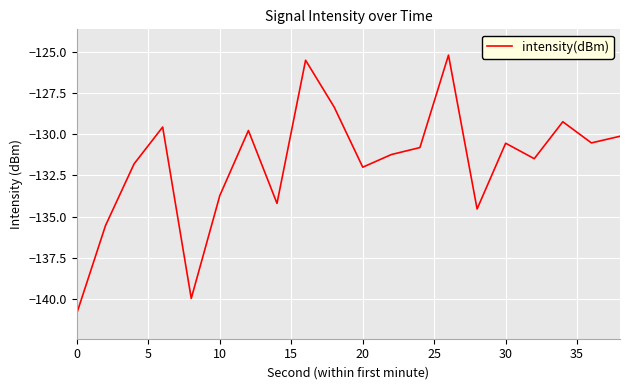

Is this an area chart (filled region under the line)?

No